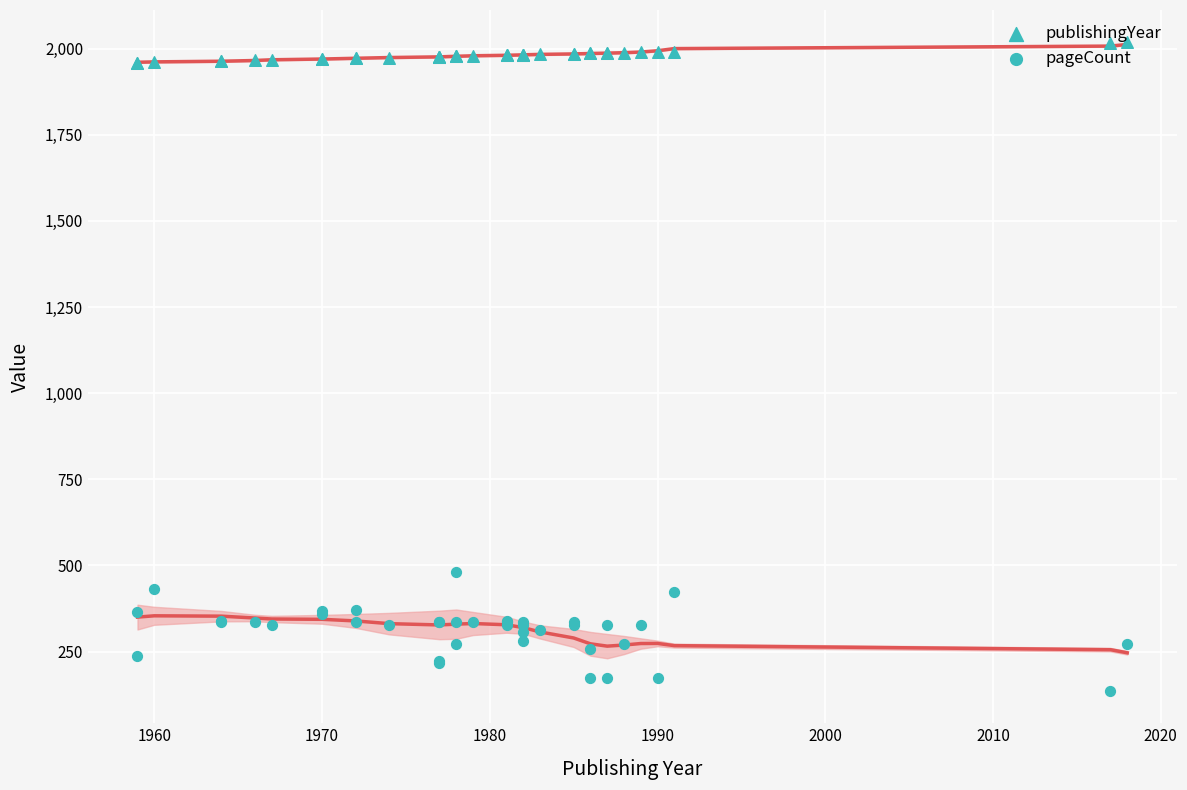

Which series has the largest total across all categories?

publishingYear